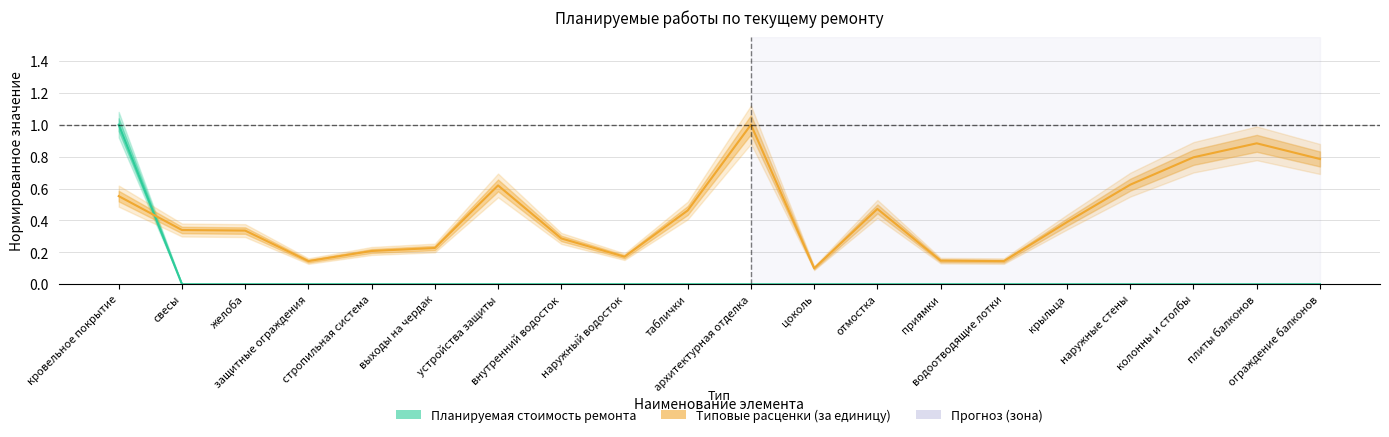

True or false: Планируемая стоимость ремонта and Типовые расценки (за единицу) intersect in this chart.

True